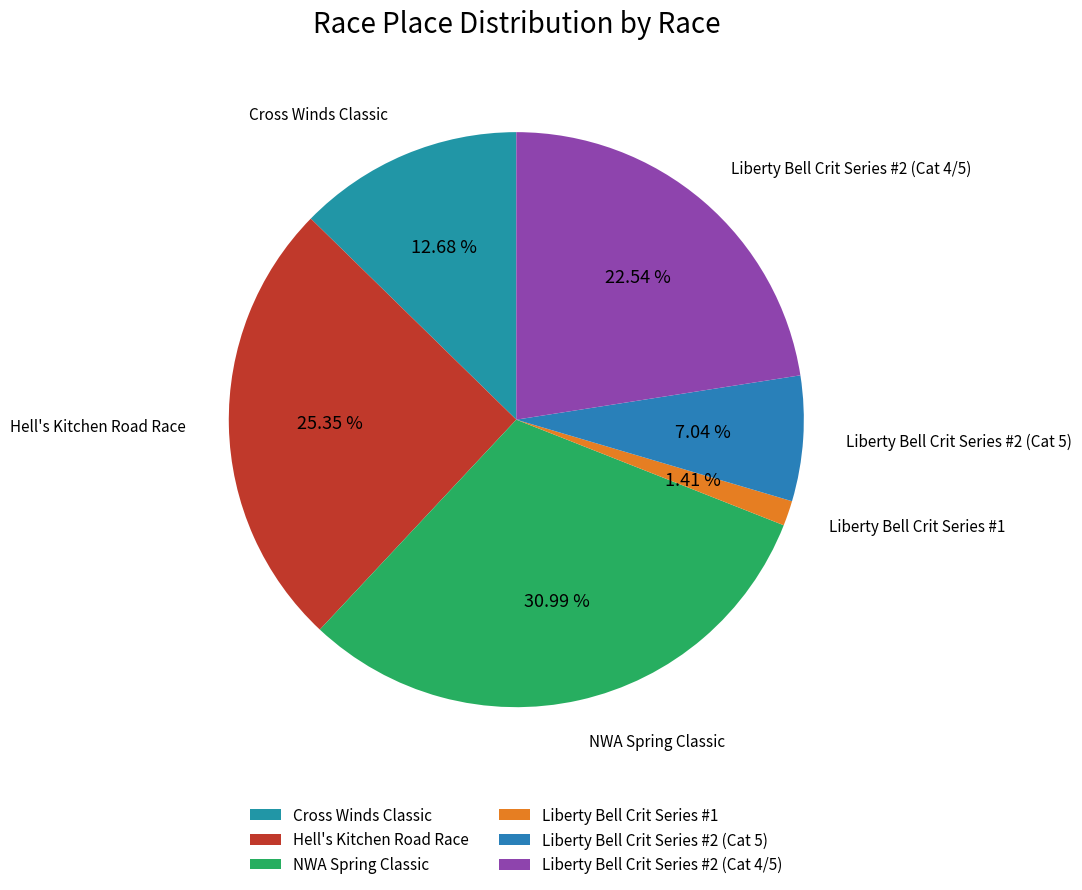

Which category has the smallest portion of the pie?

Liberty Bell Crit Series #1